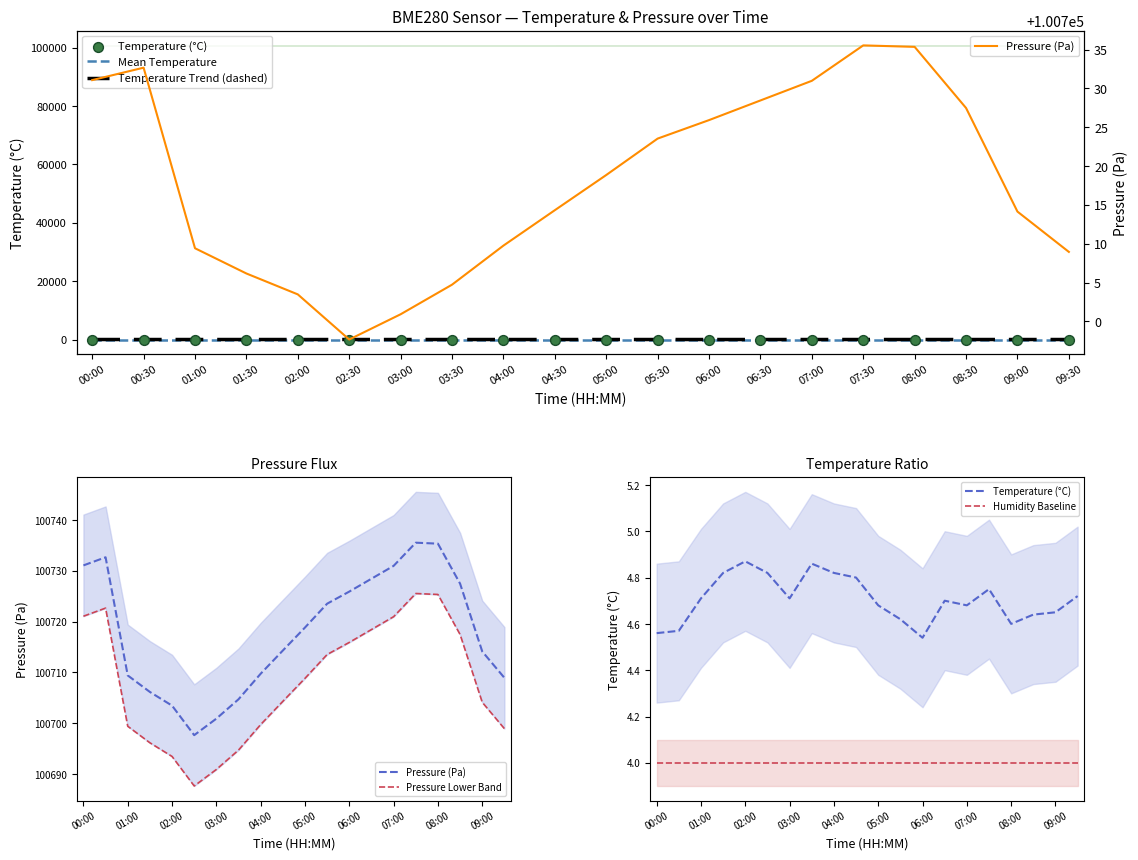

What are all the series names shown in the legend?

Mean Temperature, Temperature Trend (dashed), Temperature (°C), Pressure (Pa), Pressure Lower Band, Humidity Baseline